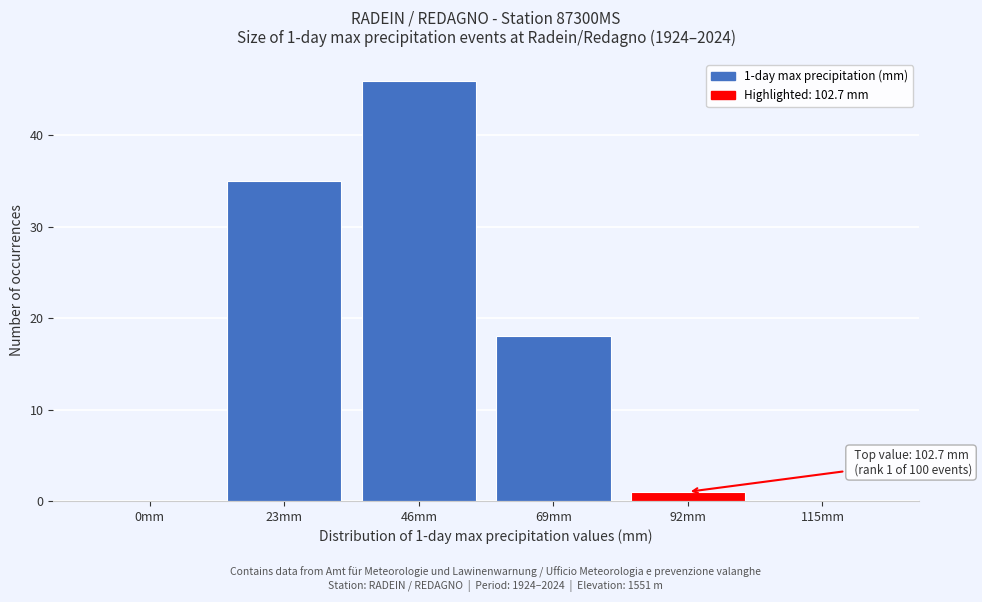

Reading left to right, extract all data points from this chart.

0mm=0	23mm=35	46mm=46	69mm=18	92mm=1	115mm=0